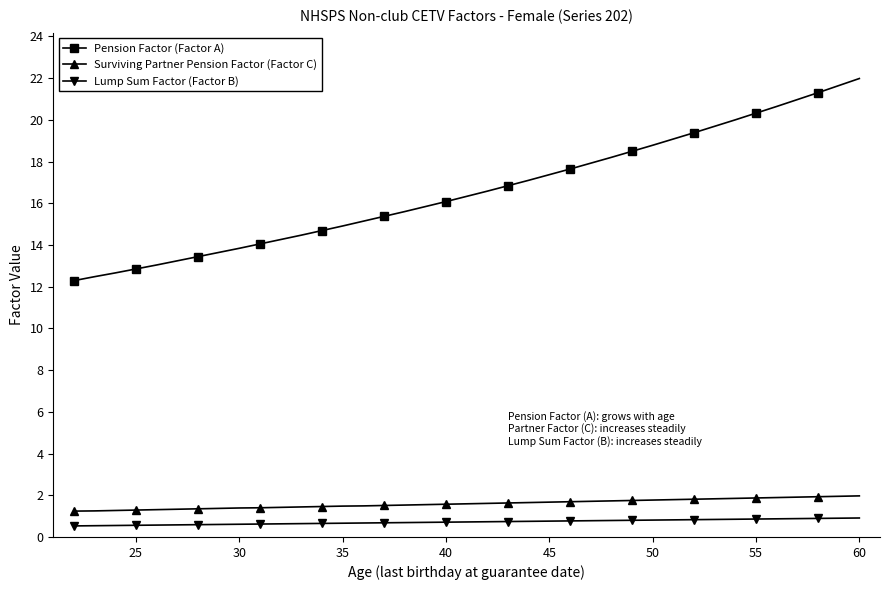

Which series has the widest spread of values?

Pension Factor (Factor A)